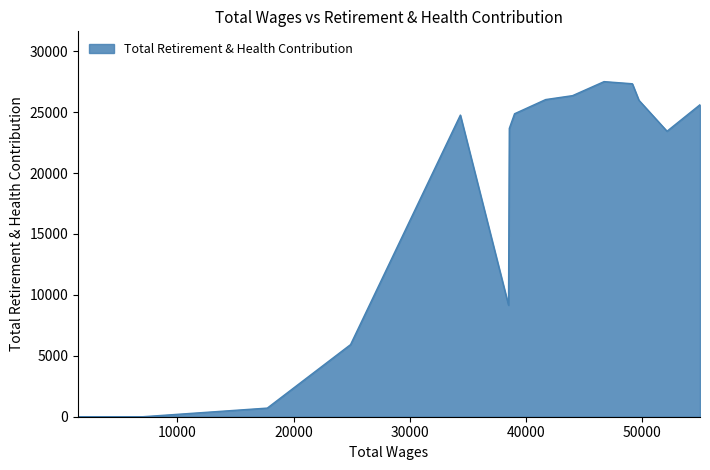

What is the difference between the maximum and minimum values?

27504